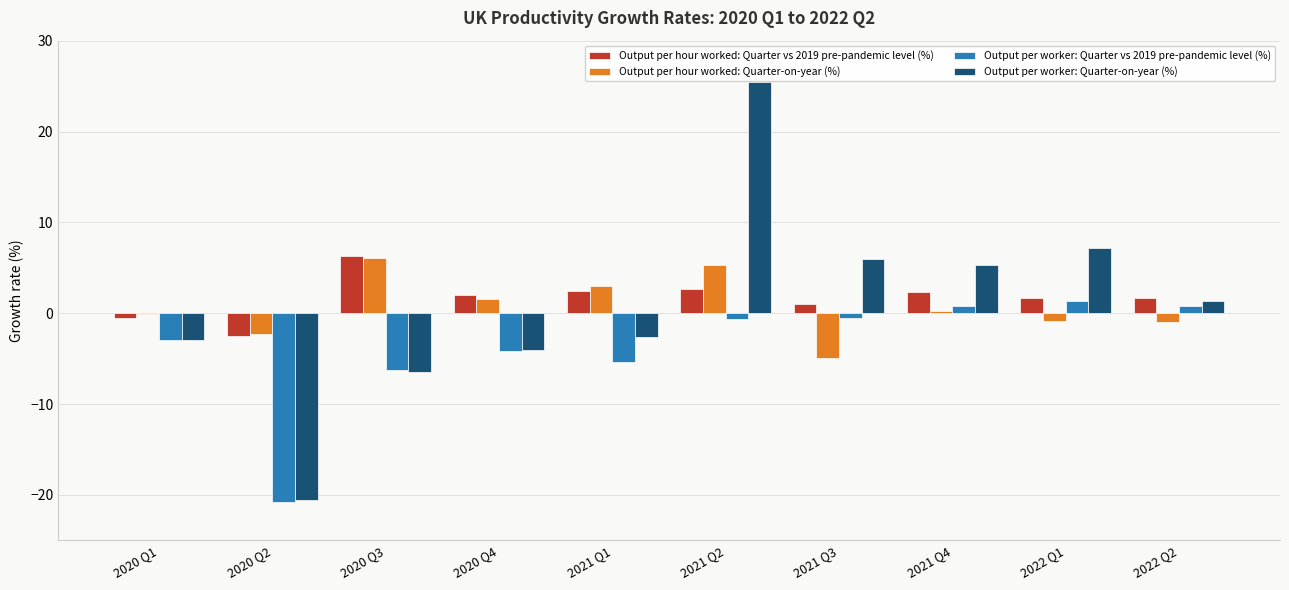

Which category has the highest value in the Output per worker: Quarter vs 2019 pre-pandemic level (%) series?

2022 Q1